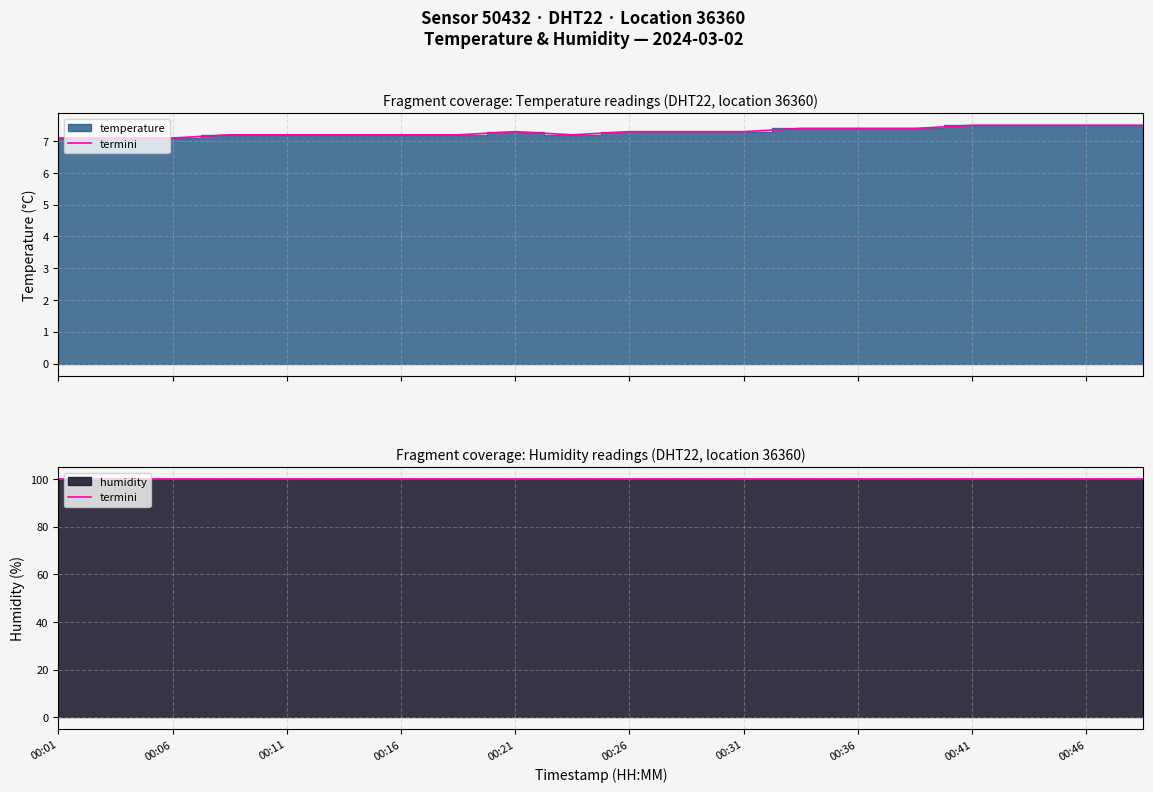

How many data points does each series have?

20